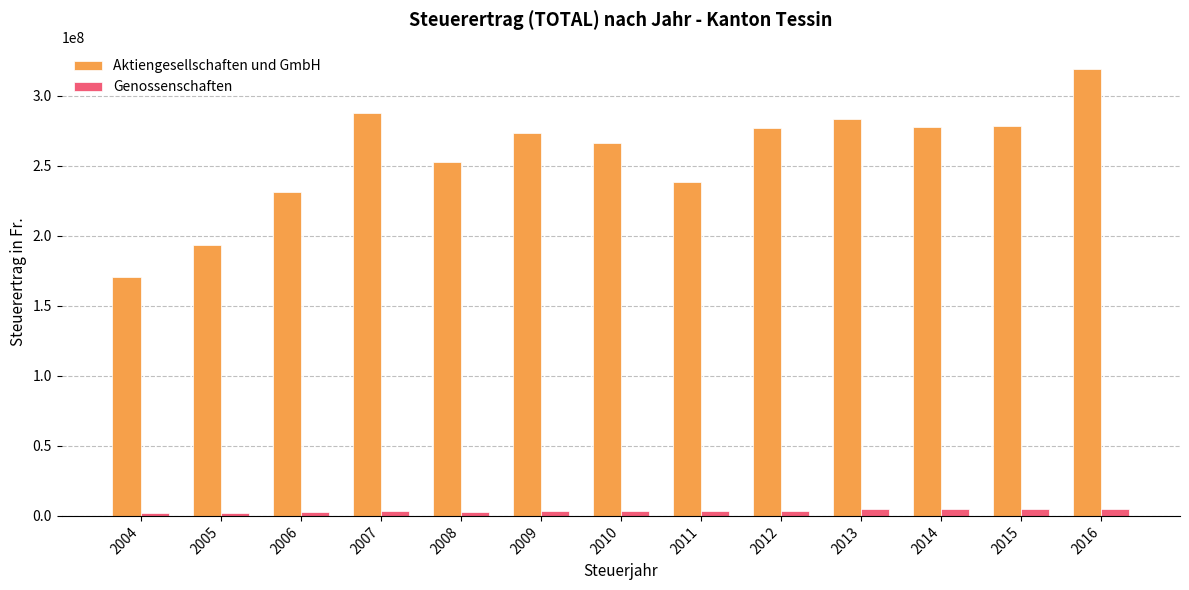

How many data points in Genossenschaften are less than 3388873?

6